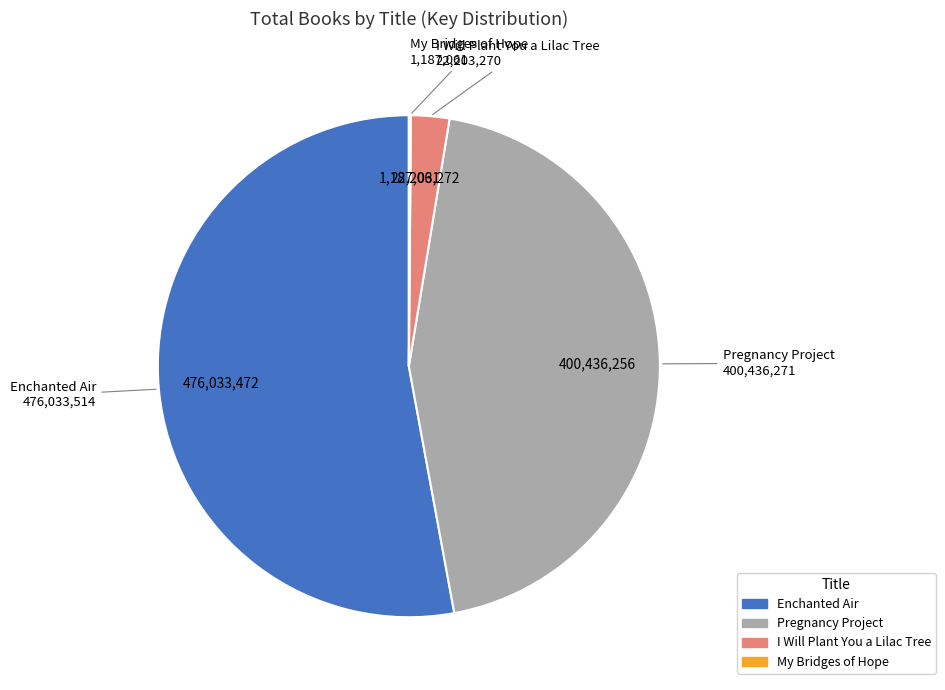

The Enchanted Air slice represents 60% of the pie. True or false?

False